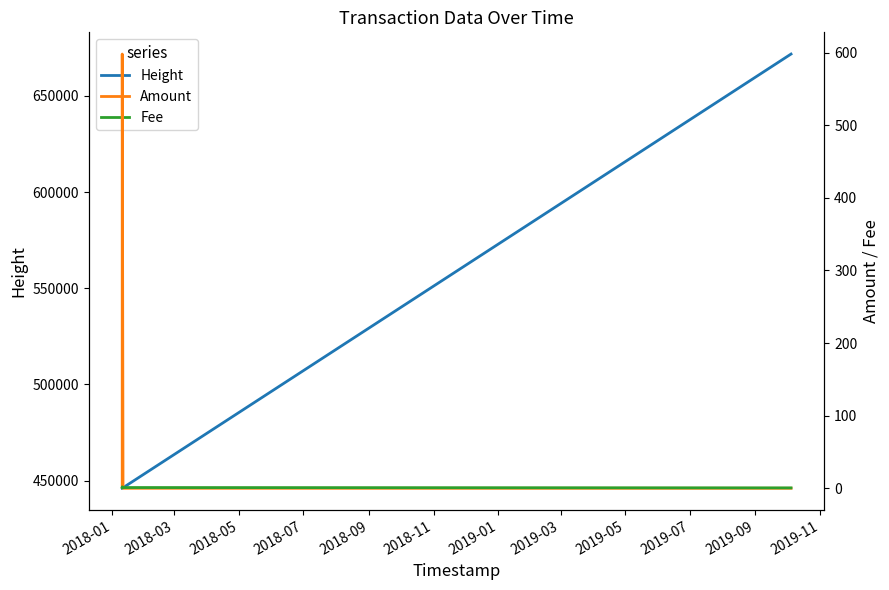

How many series are shown in this chart?

3